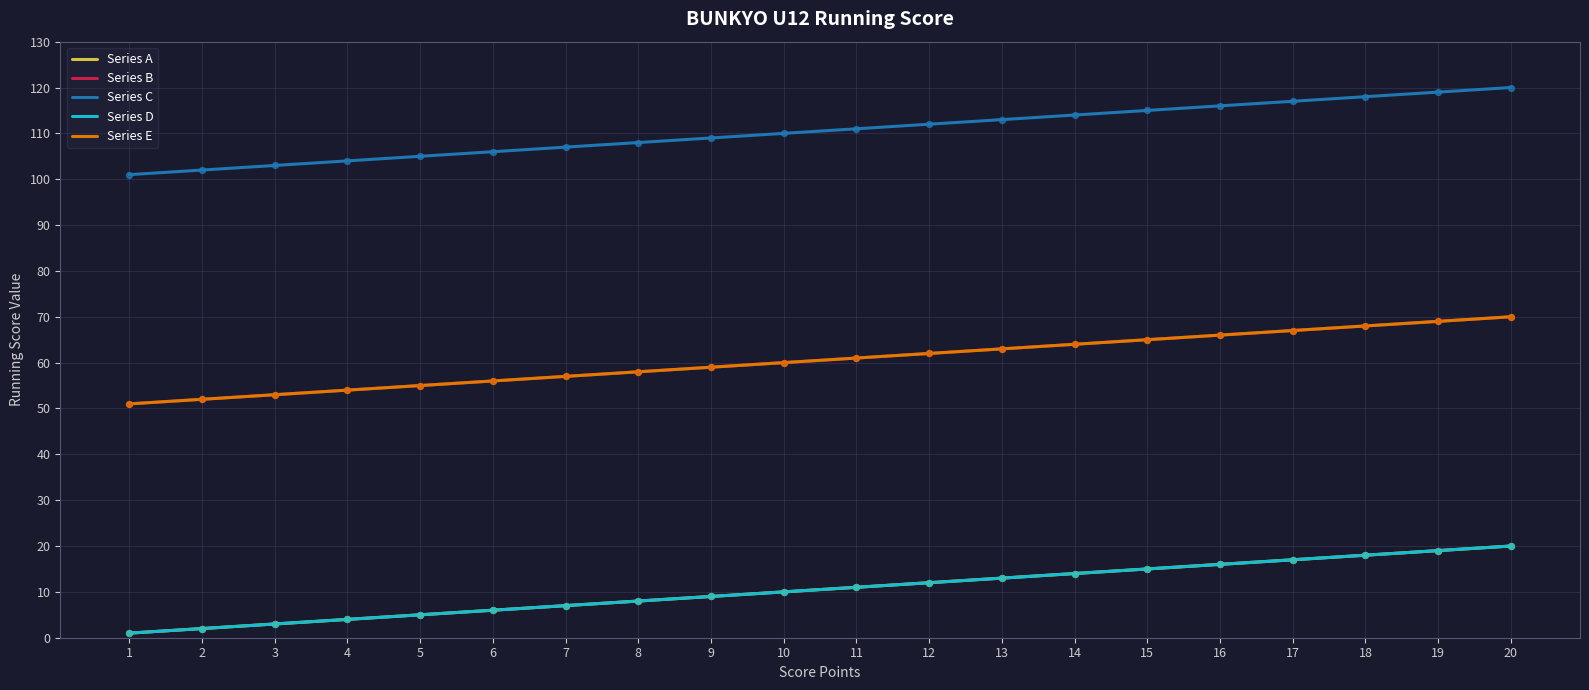

Does the chart have visible grid lines?

Yes